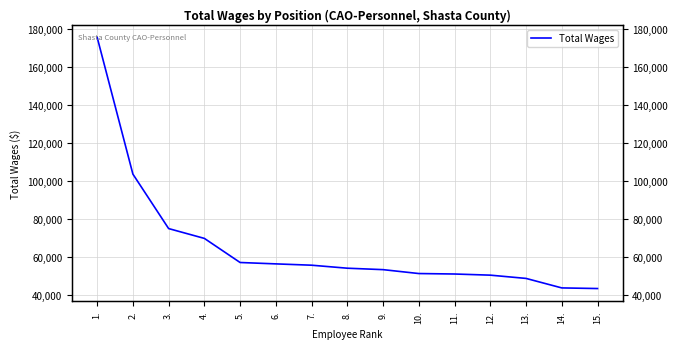

List the labels in order of value, smallest first.

15., 14., 13., 12., 11., 10., 9., 8., 7., 6., 5., 4., 3., 2., 1.